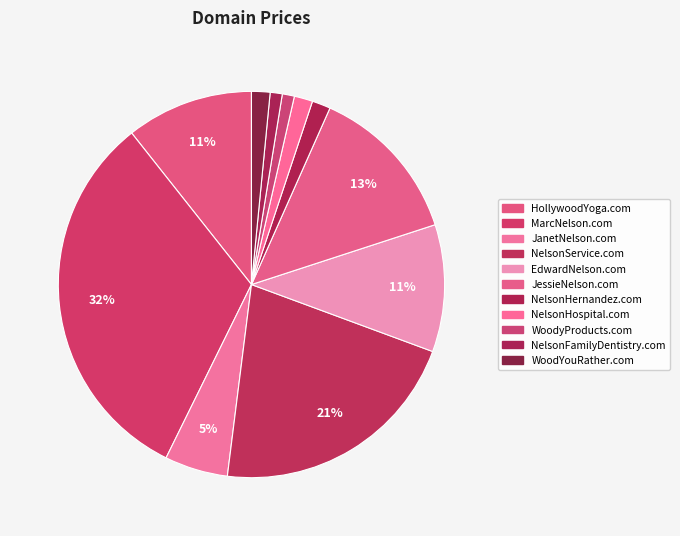

How many slices are in this pie chart?

11